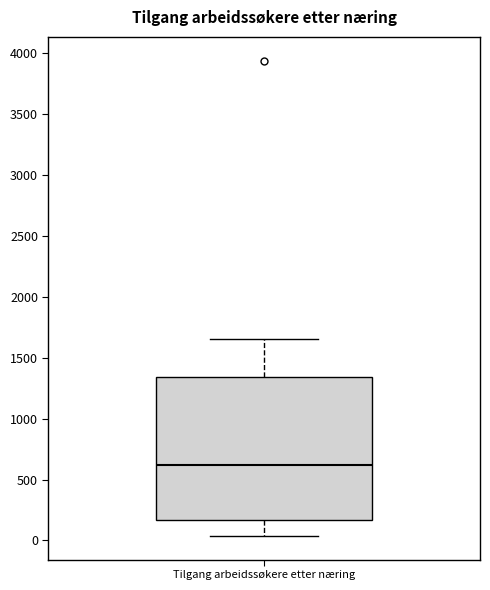

Where does the upper whisker of the box for Tilgang arbeidssøkere etter næring end on the y-axis? The values are not printed on the chart, so give them approximately, as read against the axis.

1650